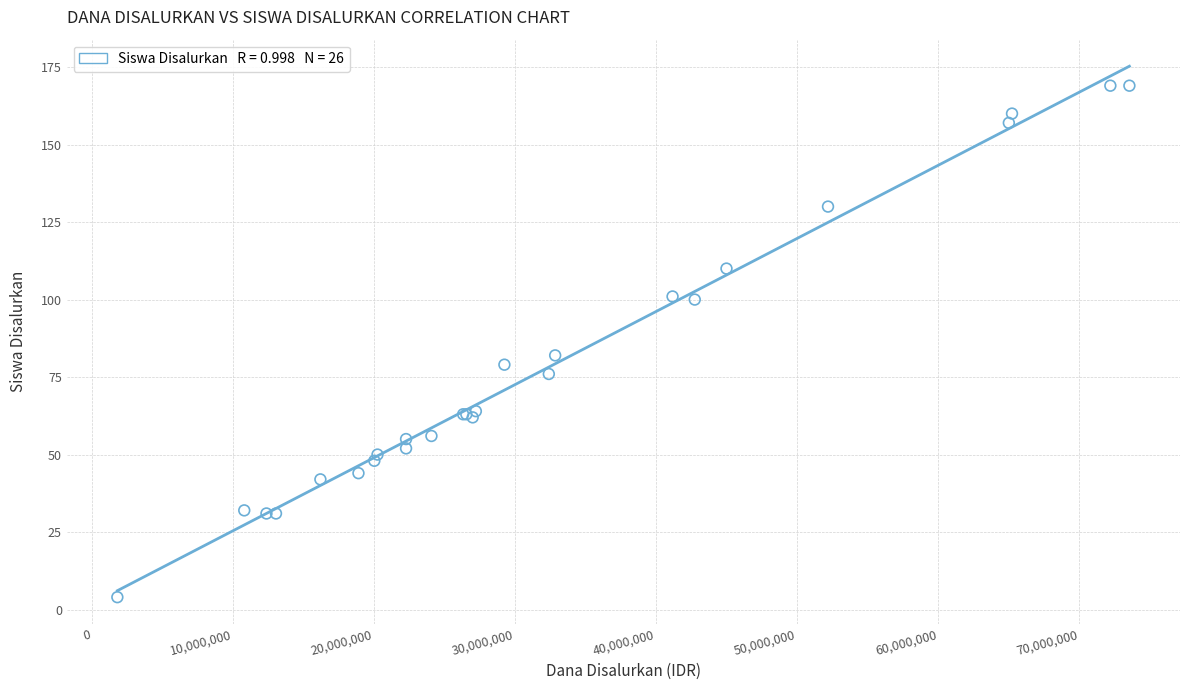

What Y value in the scatter plot is closest to 86?

82